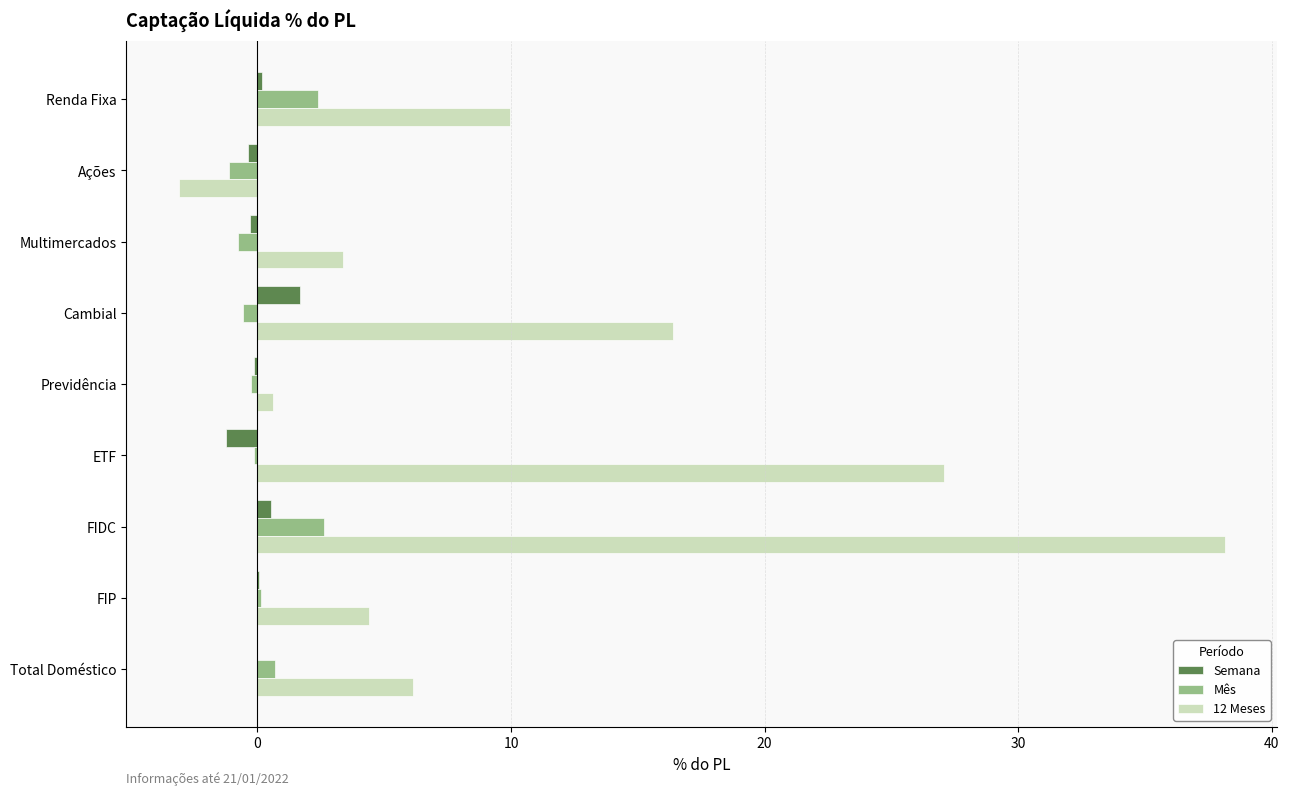

Is it true that 12 Meses equals 48.0 at ETF?

False